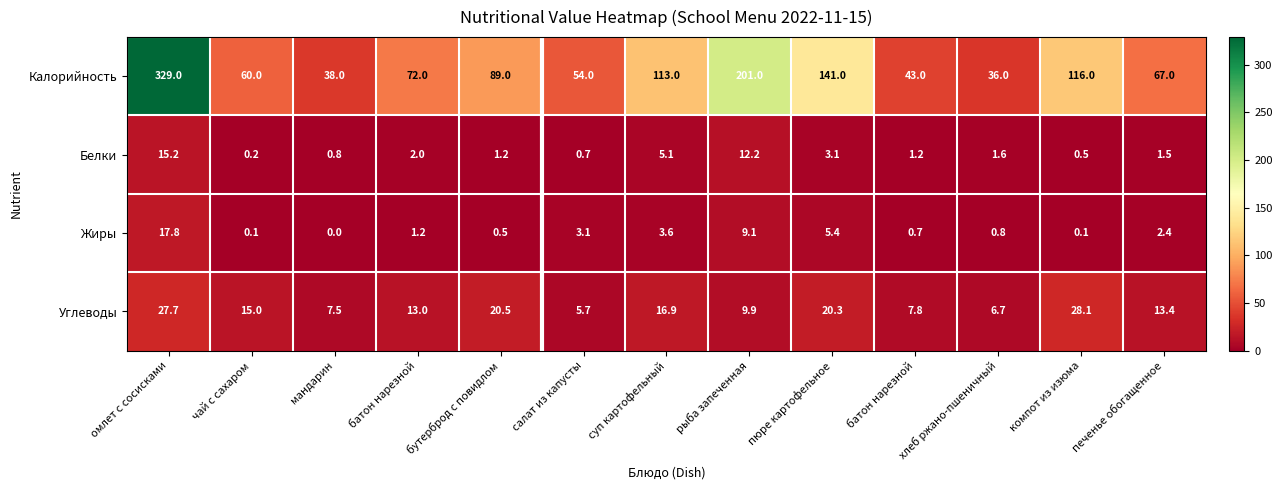

Rank the series by their maximum value, from highest to lowest.

Калорийность, Углеводы, Жиры, Белки